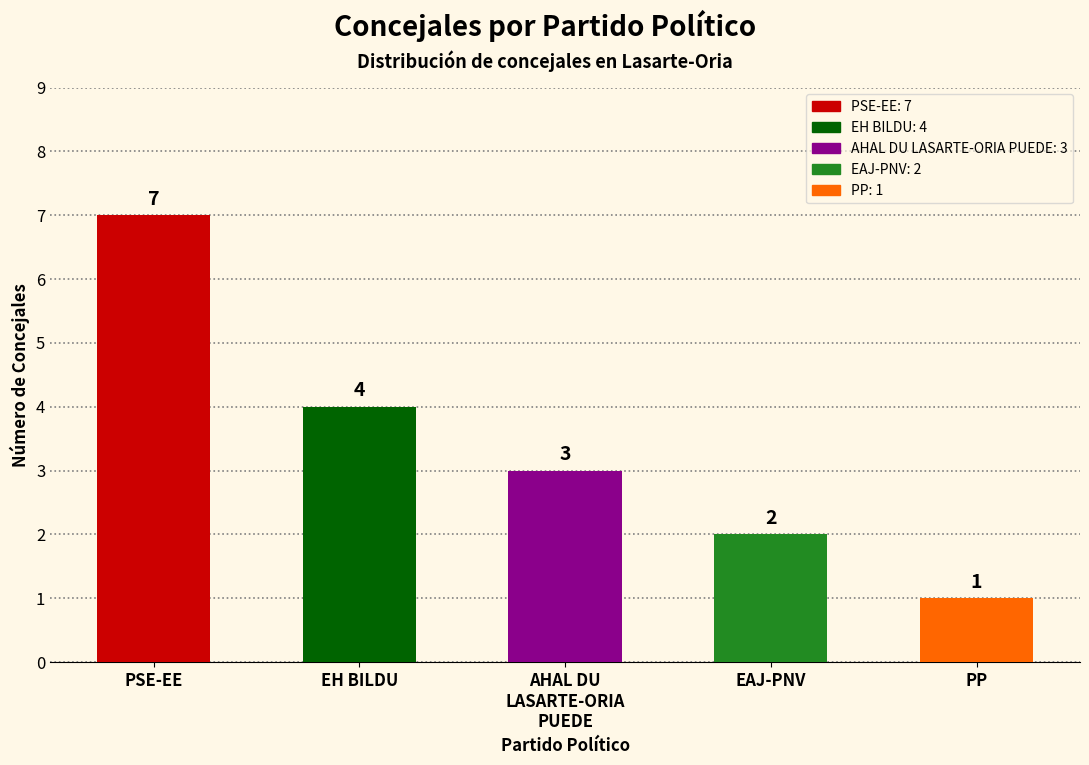

Rank the categories by value from highest to lowest.

PSE-EE, EH BILDU, AHAL DU
LASARTE-ORIA
PUEDE, EAJ-PNV, PP